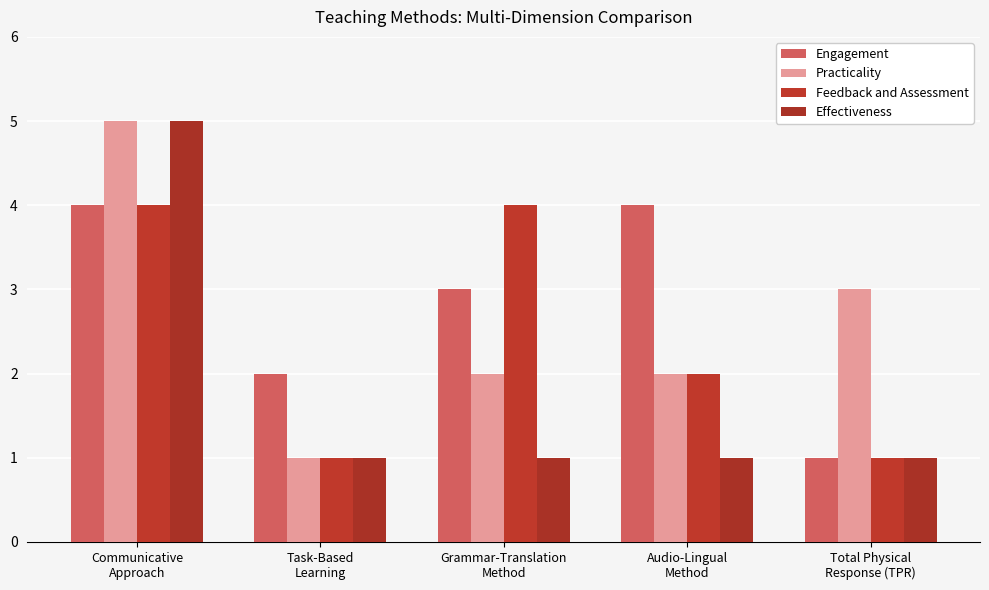

Are the bars grouped side by side (vs. stacked)?

Yes